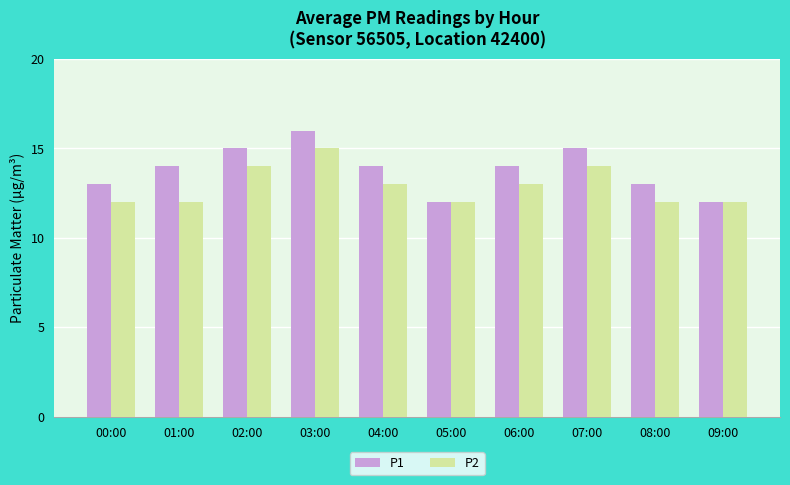

What is the label of the 8th bar from the left?

07:00